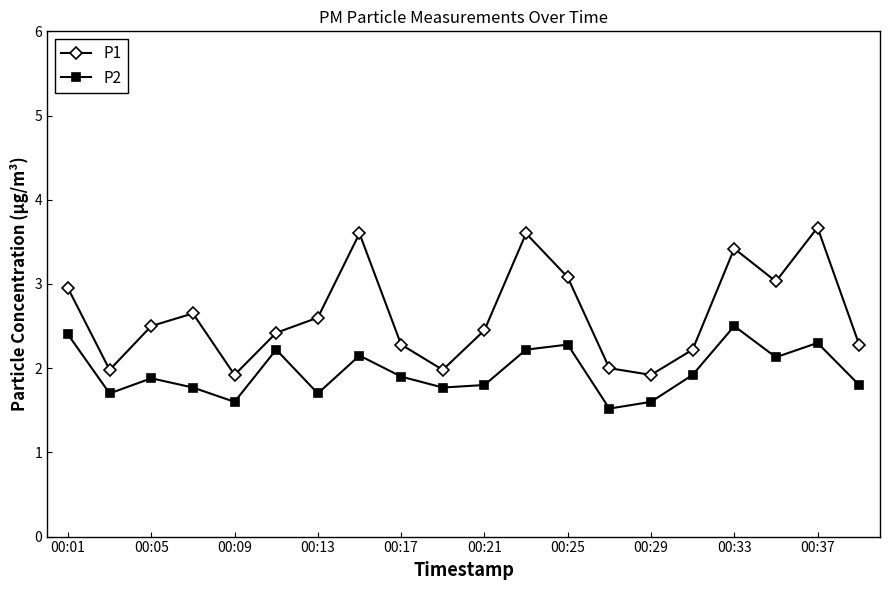

True or false: P2 and P1 cross at least once.

False